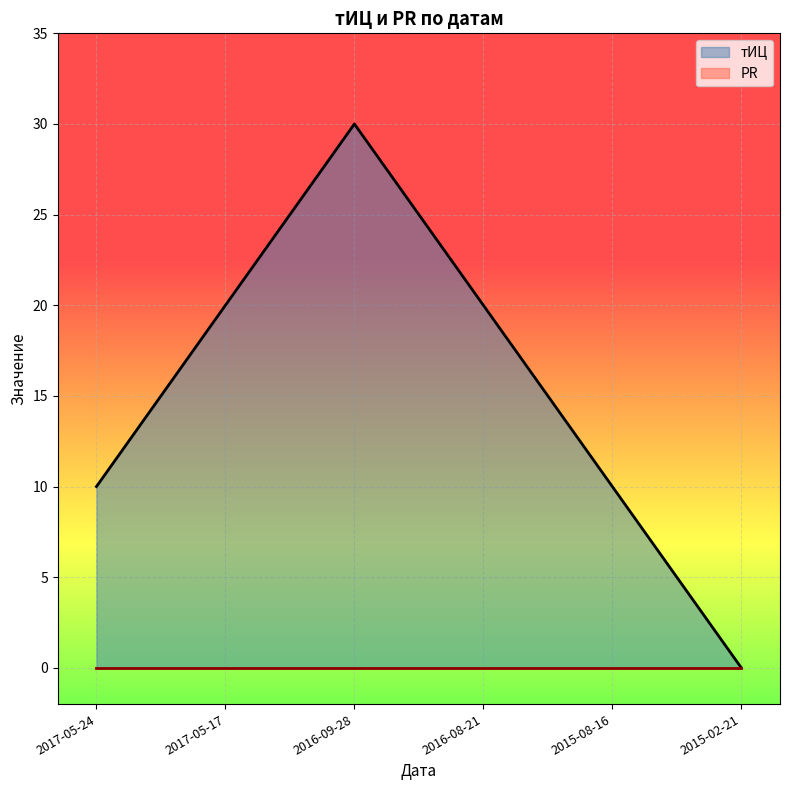

Is it true that the value at 2017-05-24 is 10?

True